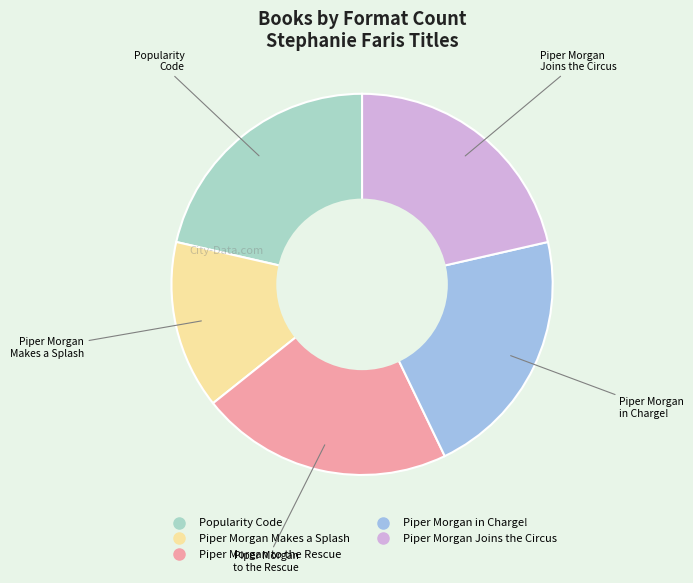

What is the smallest slice in the pie chart?

Piper Morgan Makes a Splash